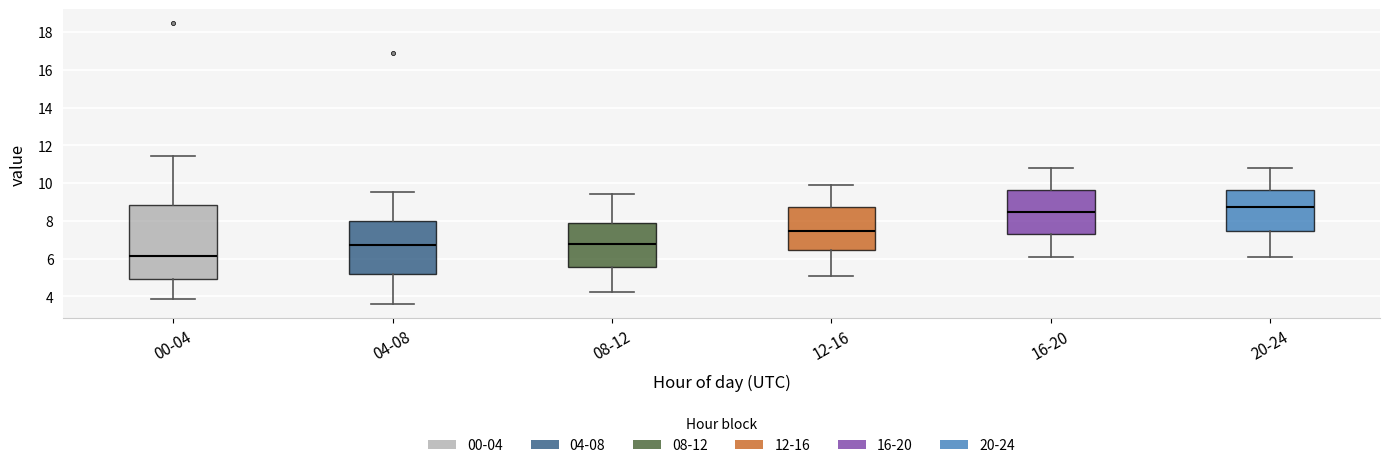

Which box's median line is the highest?

20-24